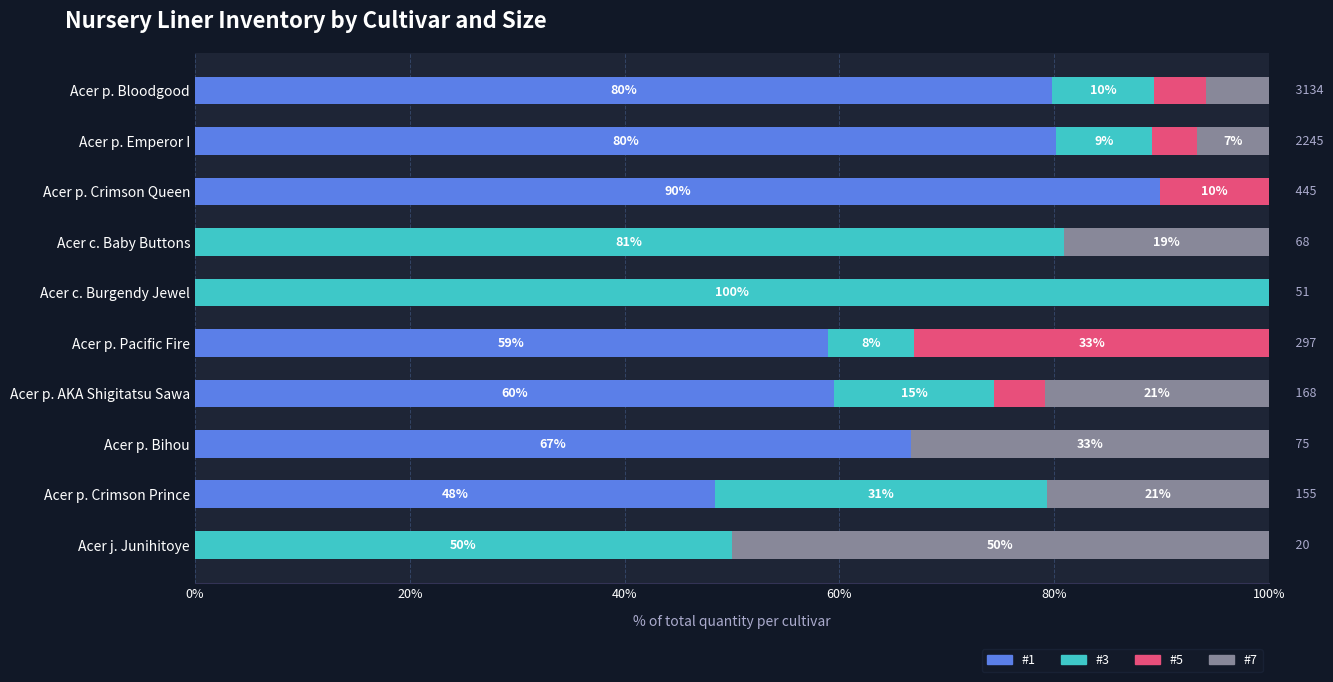

What are all the series names shown in the legend?

#1, #3, #5, #7